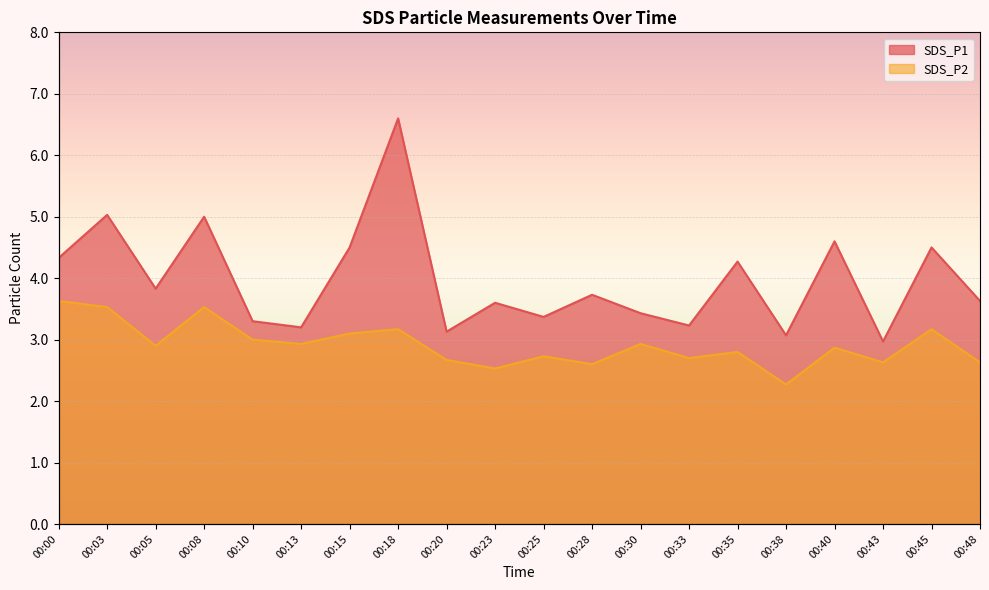

Reading right to left, extract all data points from this chart.

SDS_P1: 00:48=3.6	00:45=4.5	00:43=3.0	00:40=4.6	00:38=3.1	00:35=4.3	00:33=3.2	00:30=3.4	00:28=3.7	00:25=3.4	00:23=3.6	00:20=3.1	00:18=6.6	00:15=4.5	00:13=3.2	00:10=3.3	00:08=5.0	00:05=3.8	00:03=5.0	00:00=4.3
SDS_P2: 00:48=2.6	00:45=3.2	00:43=2.6	00:40=2.9	00:38=2.3	00:35=2.8	00:33=2.7	00:30=2.9	00:28=2.6	00:25=2.7	00:23=2.5	00:20=2.7	00:18=3.2	00:15=3.1	00:13=2.9	00:10=3.0	00:08=3.5	00:05=2.9	00:03=3.5	00:00=3.6